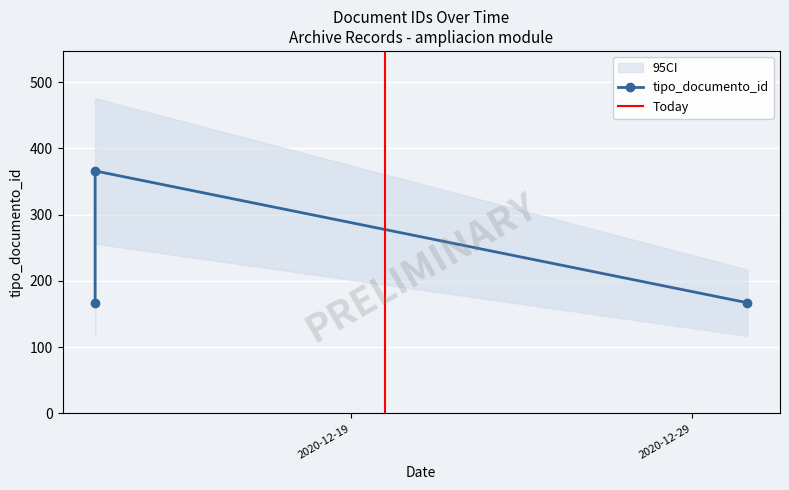

Approximately how many times larger is the value at 2020-12-11 11:40:27 compared to 2020-12-30 14:47:24?

2.2